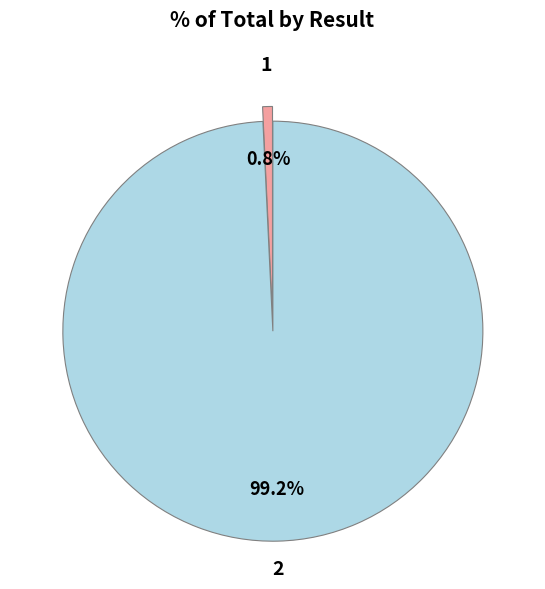

How many segments does this pie chart have?

2